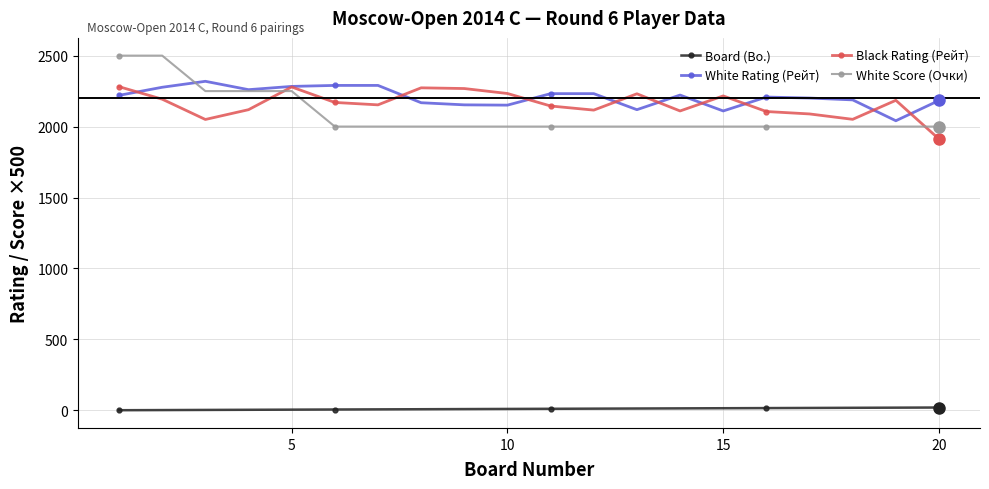

Which series has the largest total across all categories?

White Rating (Рейт)